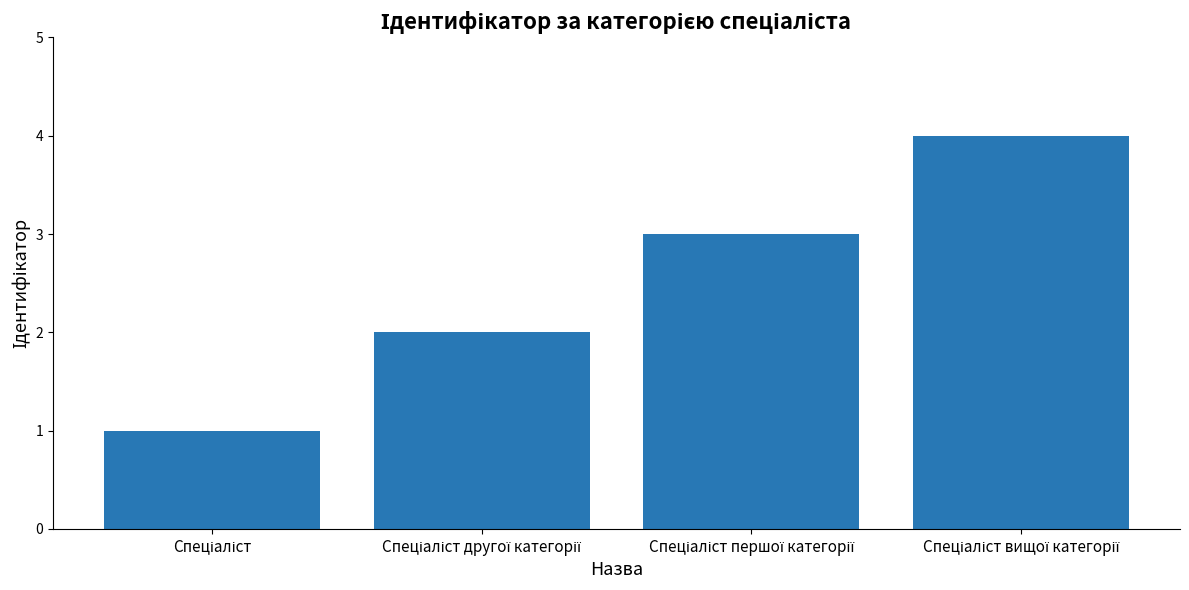

Reading right to left, what are all the values shown in this chart?

4	3	2	1